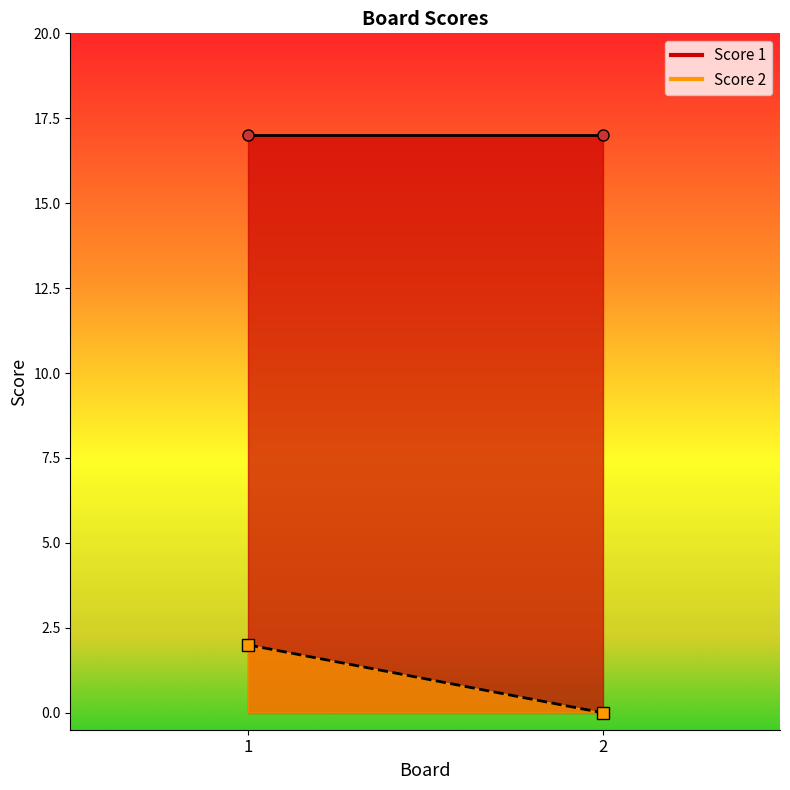

Reading left to right, extract all data points from this chart.

Score 2: 2	0
Score 1: 17	17